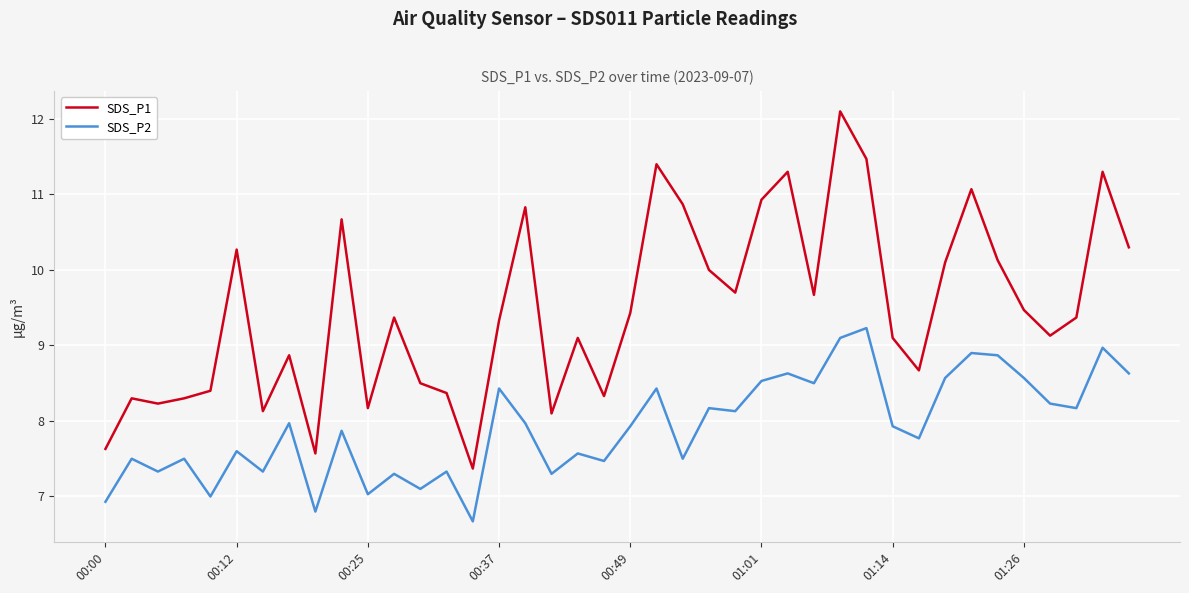

True or false: SDS_P1 and SDS_P2 cross at least once.

False